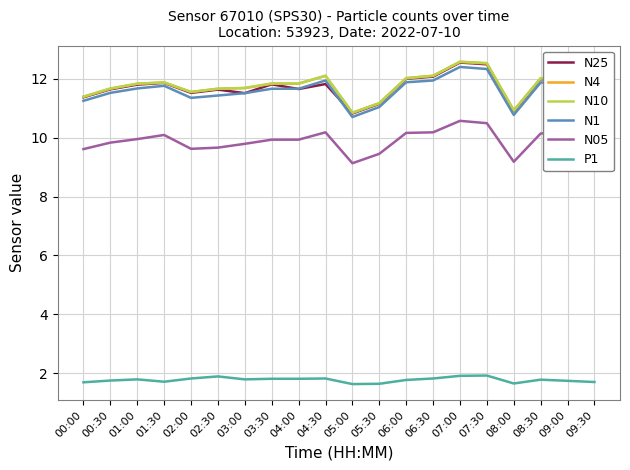

What is the difference between the second highest and second lowest values in the N4 series?

1.6